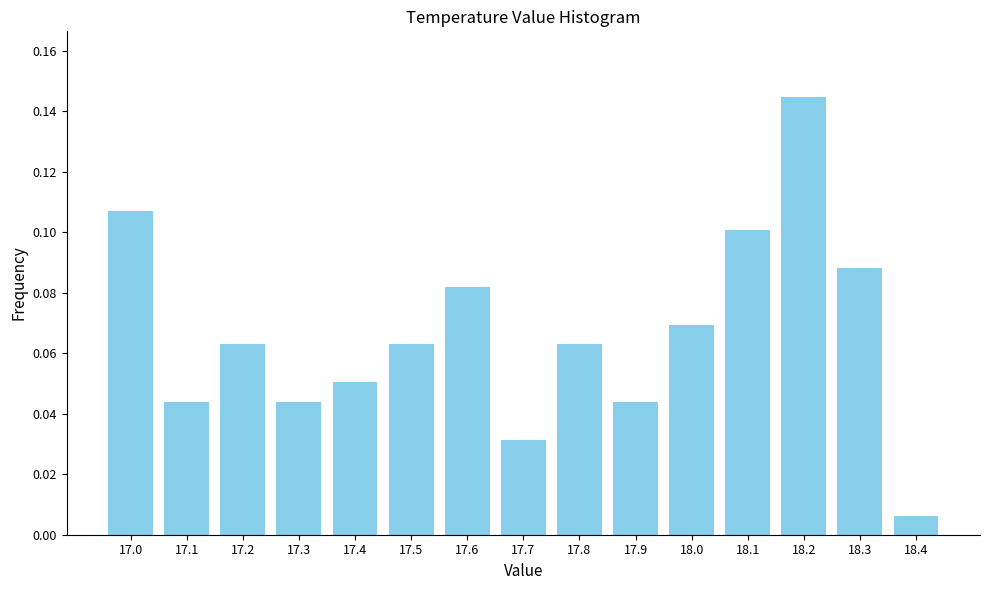

Between 17.3 and 17.4, which is larger?

17.4